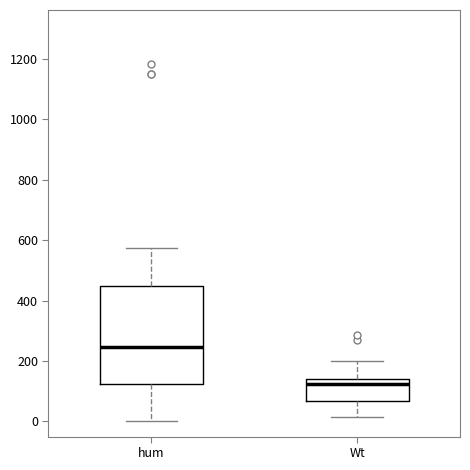

Comparing the boxes themselves (not the whiskers), which one is the tallest?

hum